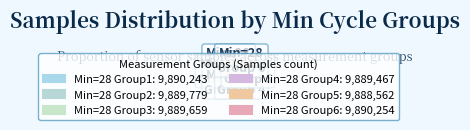

Approximately how many times larger is the value at 28 compared to 28?

1.0